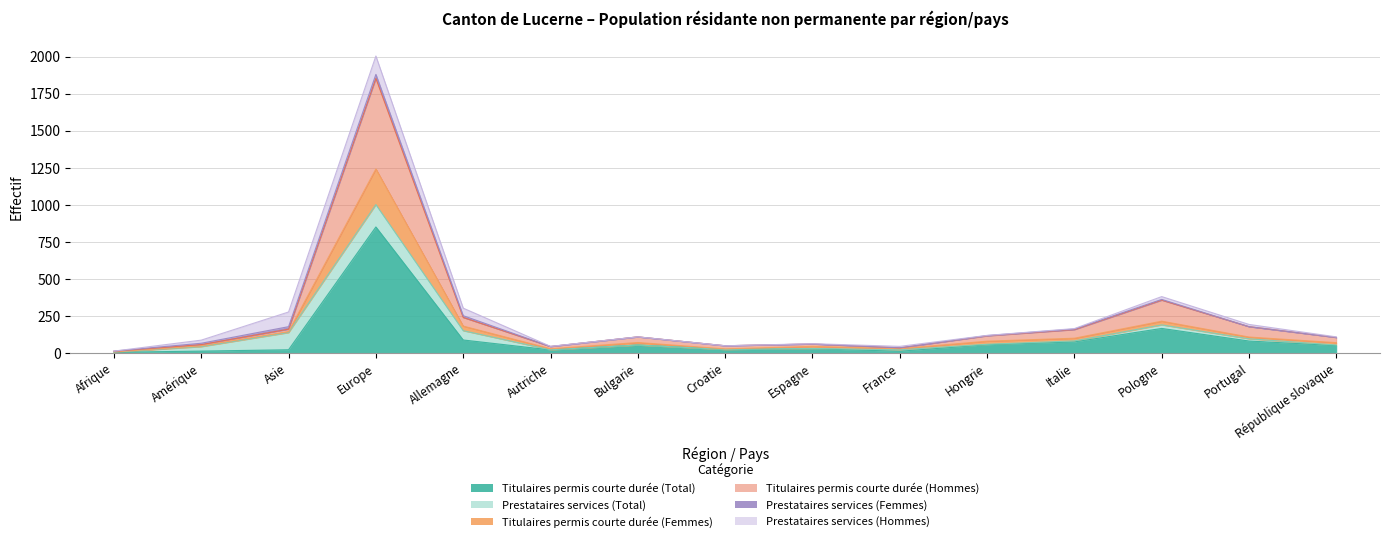

True or false: Titulaires permis courte durée (Femmes) and Titulaires permis courte durée (Total) cross at least once.

False